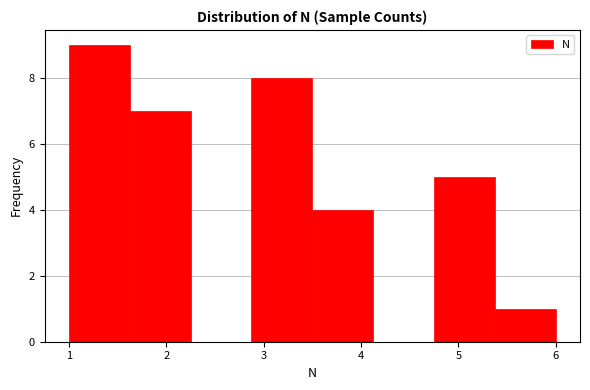

Which range on the x-axis has the tallest bar?

1.0 to 1.6